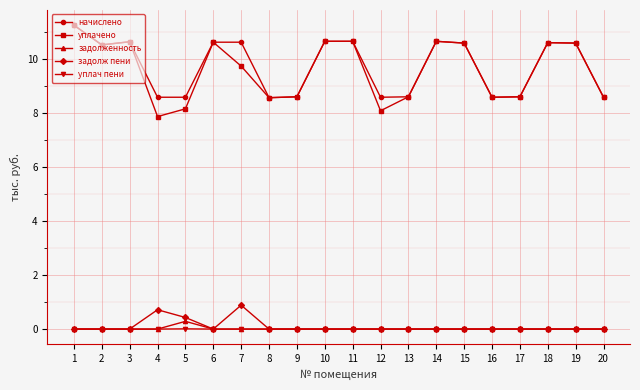

At which category does начислено reach its first local peak?

3